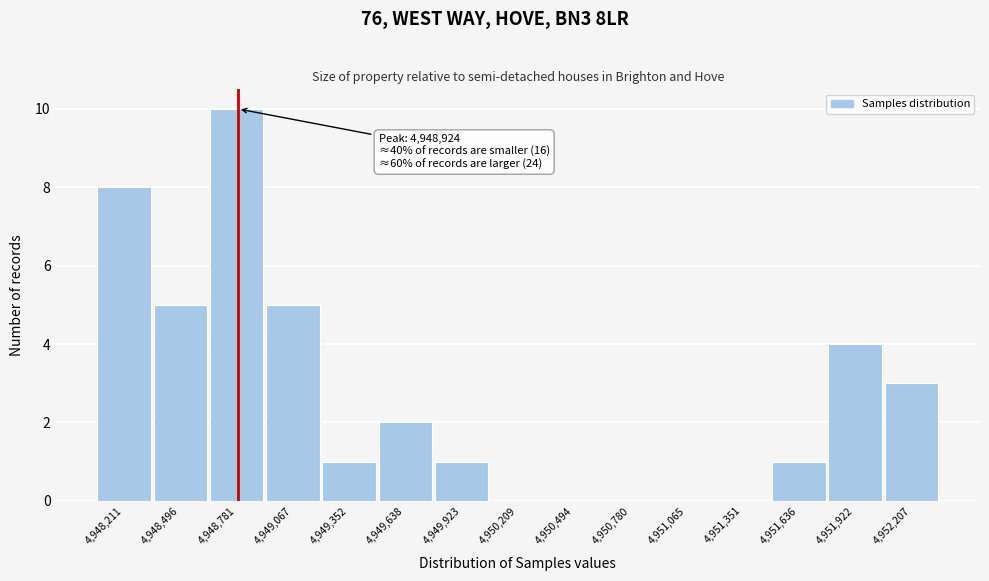

Reading left to right, list all the values displayed in this chart.

4,948,211=8	4,948,496=5	4,948,781=10	4,949,067=5	4,949,352=1	4,949,638=2	4,949,923=1	4,950,209=0	4,950,494=0	4,950,780=0	4,951,065=0	4,951,351=0	4,951,636=1	4,951,922=4	4,952,207=3